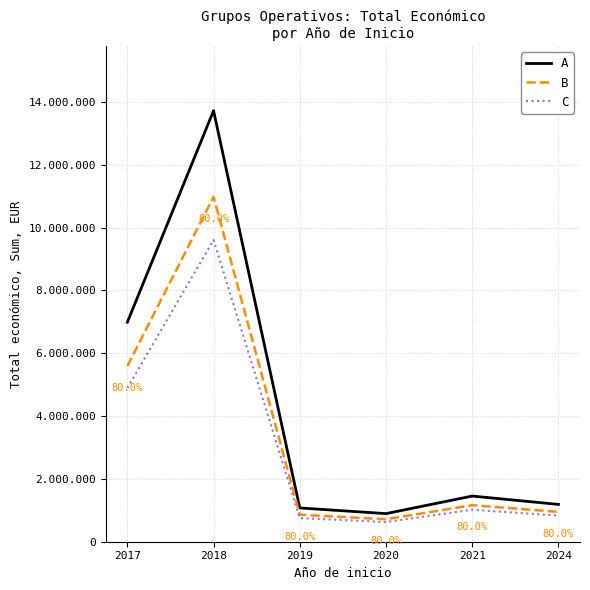

Is it true that B equals 233683.2 at 2024?

False